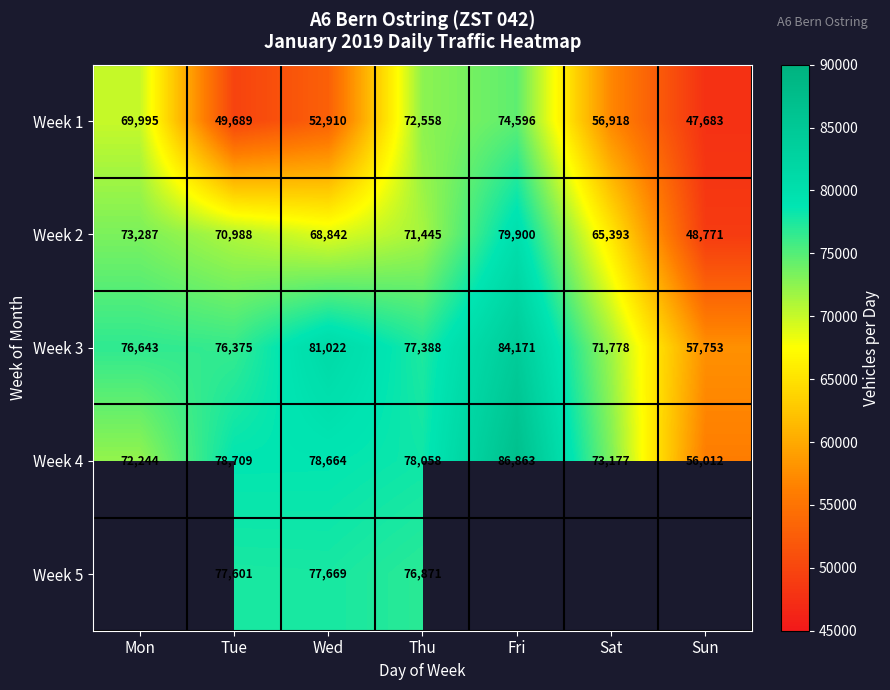

Which has a higher value, Fri or Sat?

Fri